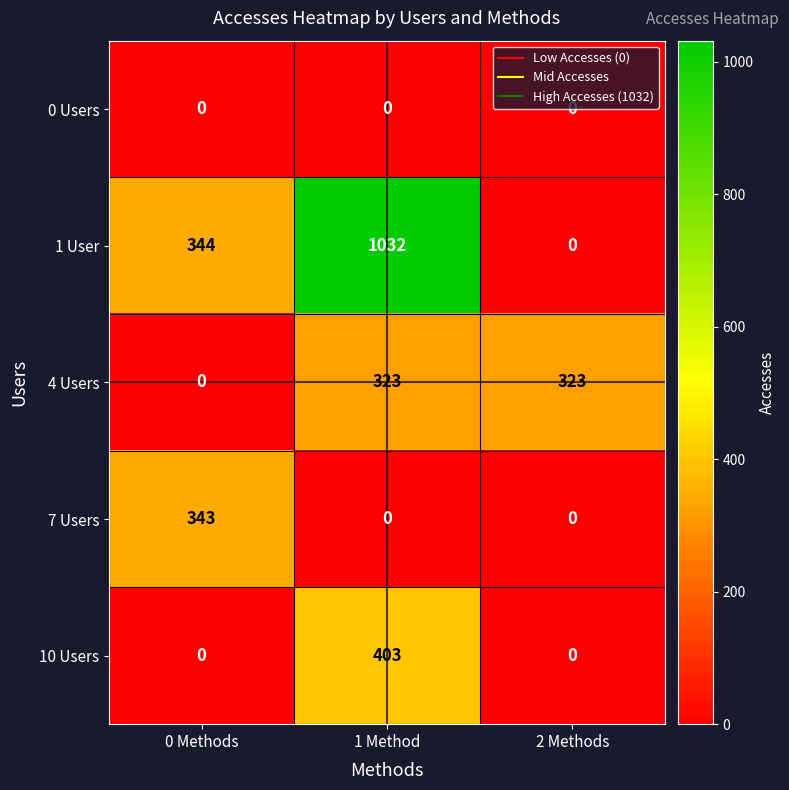

What is the sum of all 7 Users values?

343